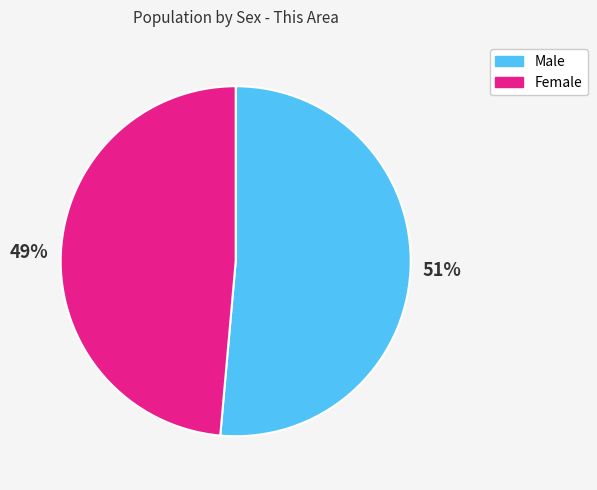

To the nearest percent, what is the combined percentage of Male and Female?

100%